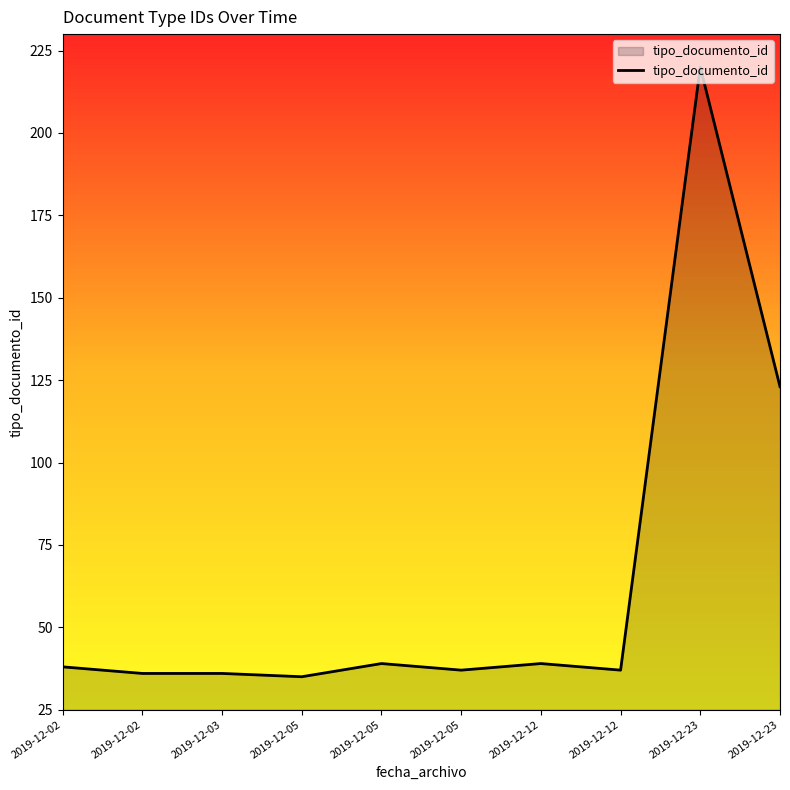

Does the chart display data point markers on the line(s)?

No